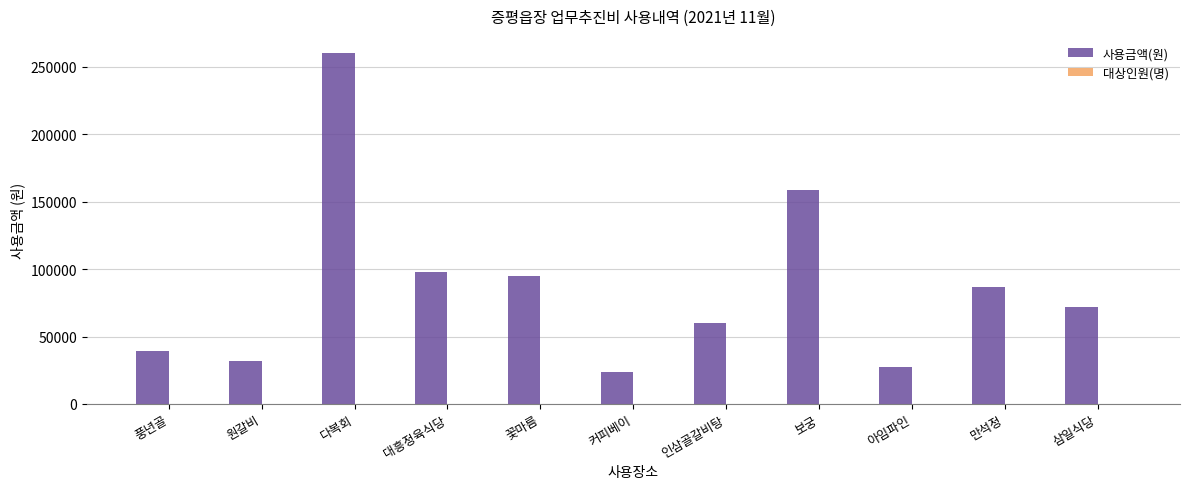

Is it true that 사용금액(원) equals 72000 at 삼일식당?

True